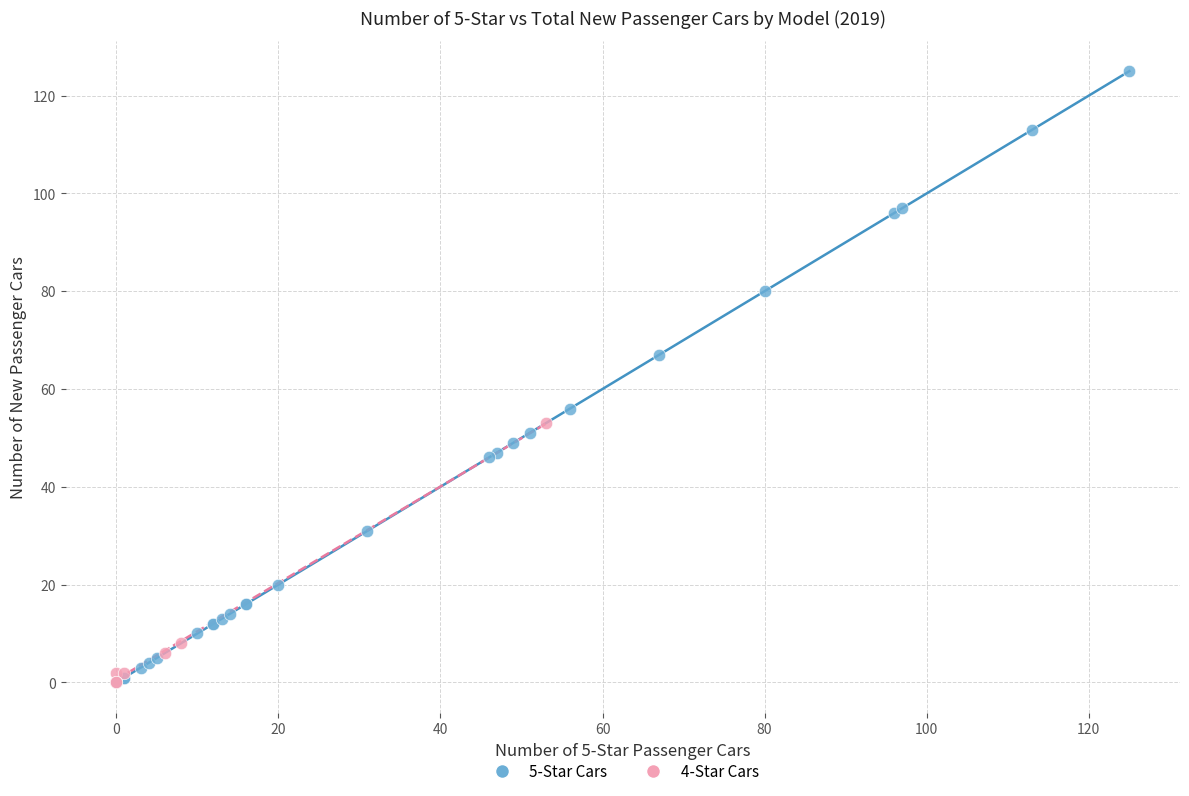

Which series has the largest Y range (max minus min)?

5-Star Cars